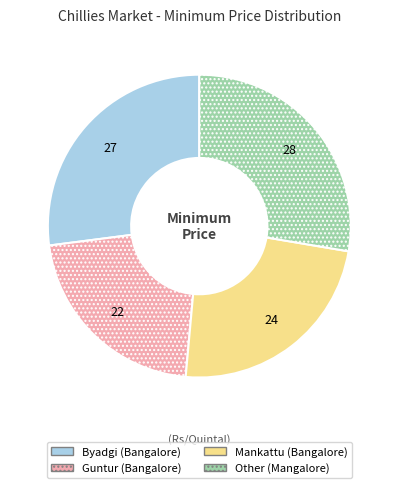

Rank the categories by value from highest to lowest.

Other (Mangalore), Byadgi (Bangalore), Mankattu (Bangalore), Guntur (Bangalore)